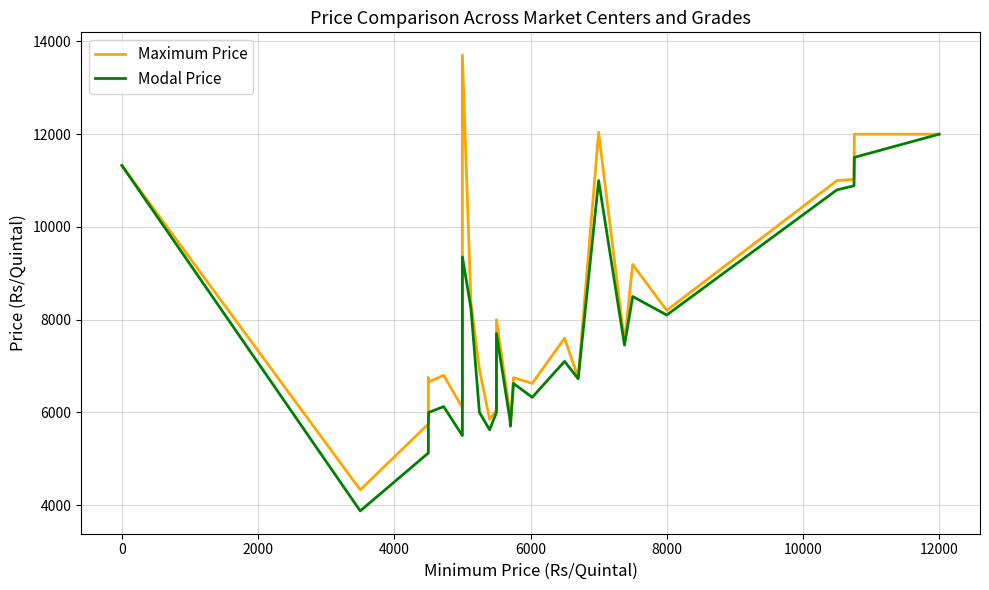

How many data points in Maximum Price are above 6800?

14